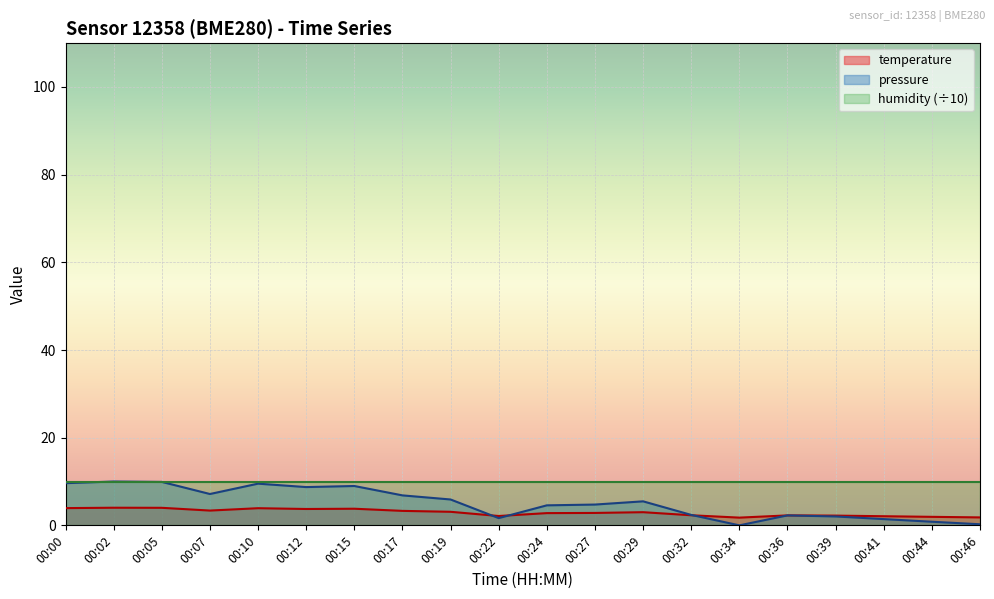

What is the difference between the values at 00:05 and 00:36?

1.7